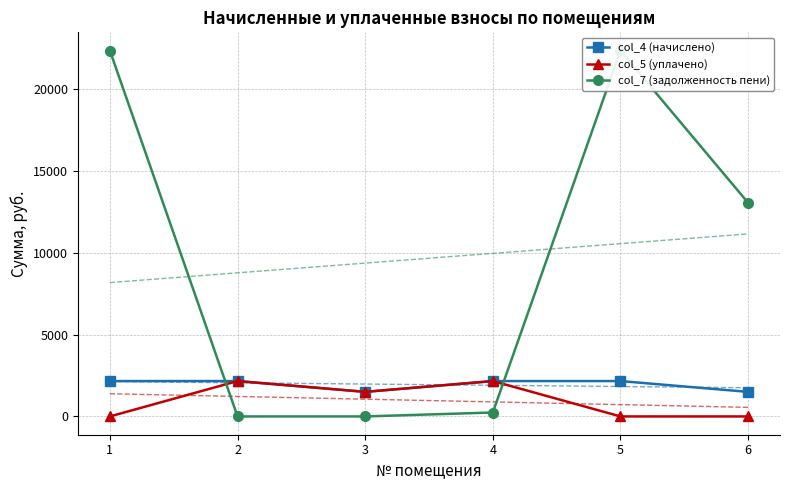

Reading right to left, what are all the values shown in this chart?

col_4 (начислено): 6=1502.4	5=2163.3	4=2163.3	3=1502.4	2=2163.3	1=2163.3
col_5 (уплачено): 6=0.0	5=0.0	4=2163.3	3=1502.4	2=2163.3	1=0.0
col_7 (задолженность пени): 6=13066.2	5=22373.3	4=240.4	3=0.0	2=0.0	1=22373.3